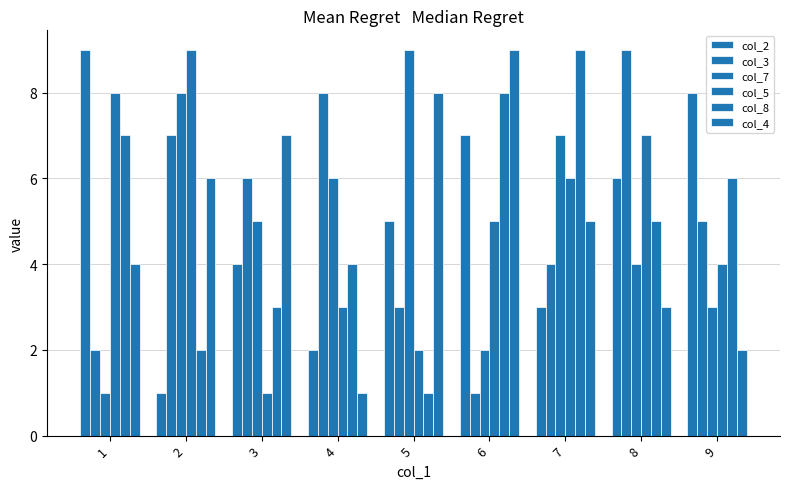

What is the total value across all series at 2?

33